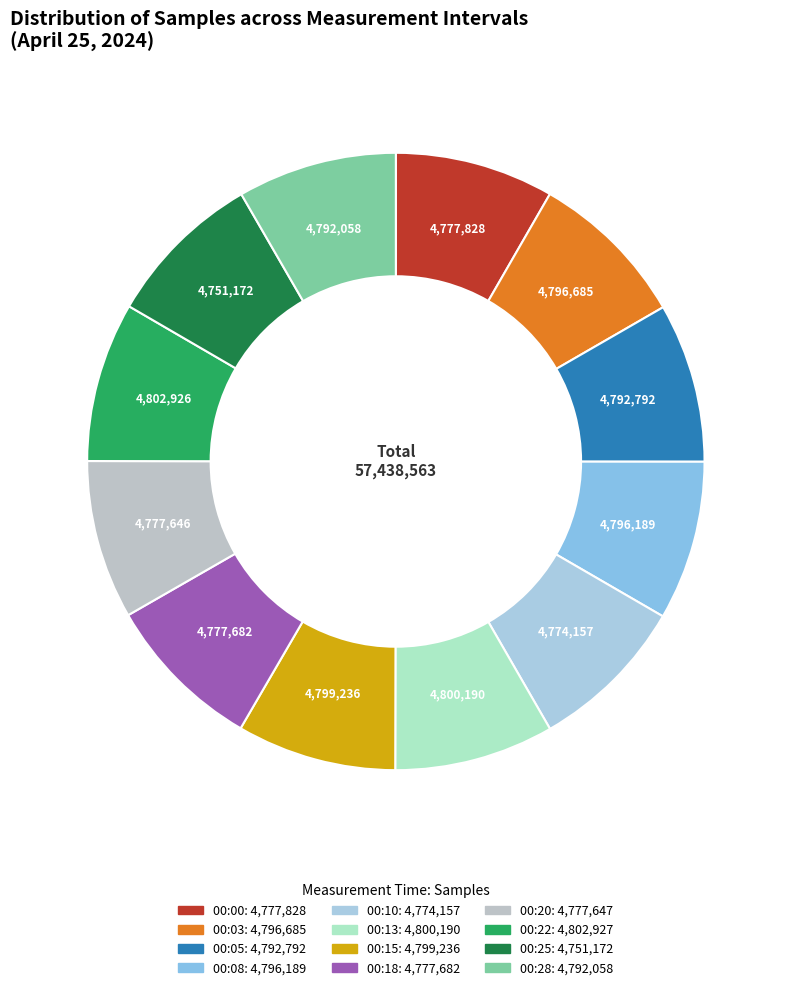

To the nearest percent, what is the combined percentage of 00:28 and 00:00?

17%